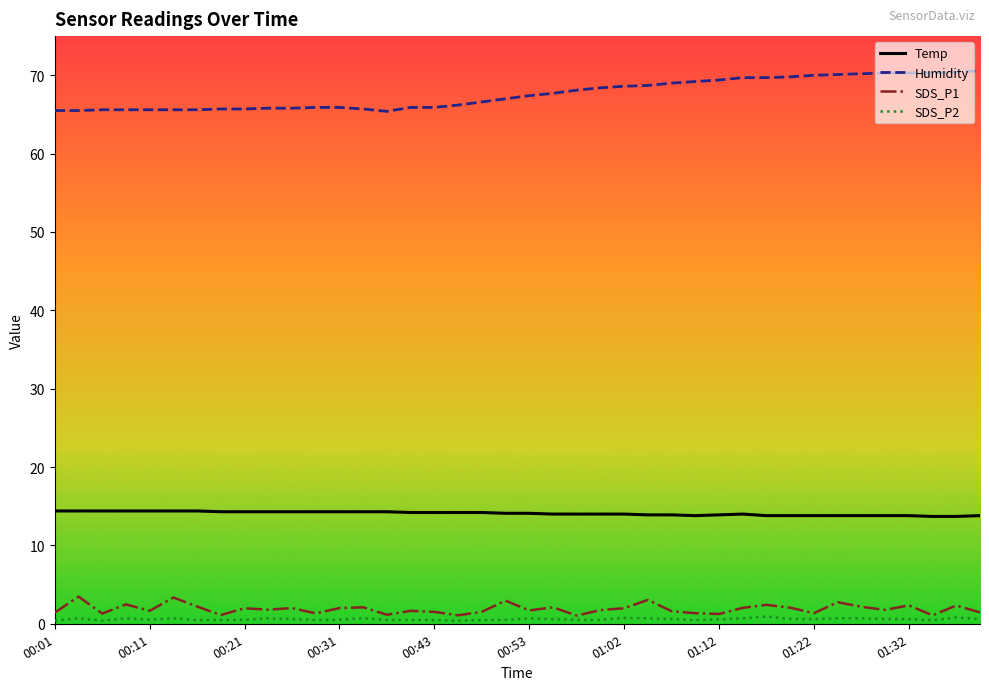

True or false: SDS_P2 and Temp intersect in this chart.

False